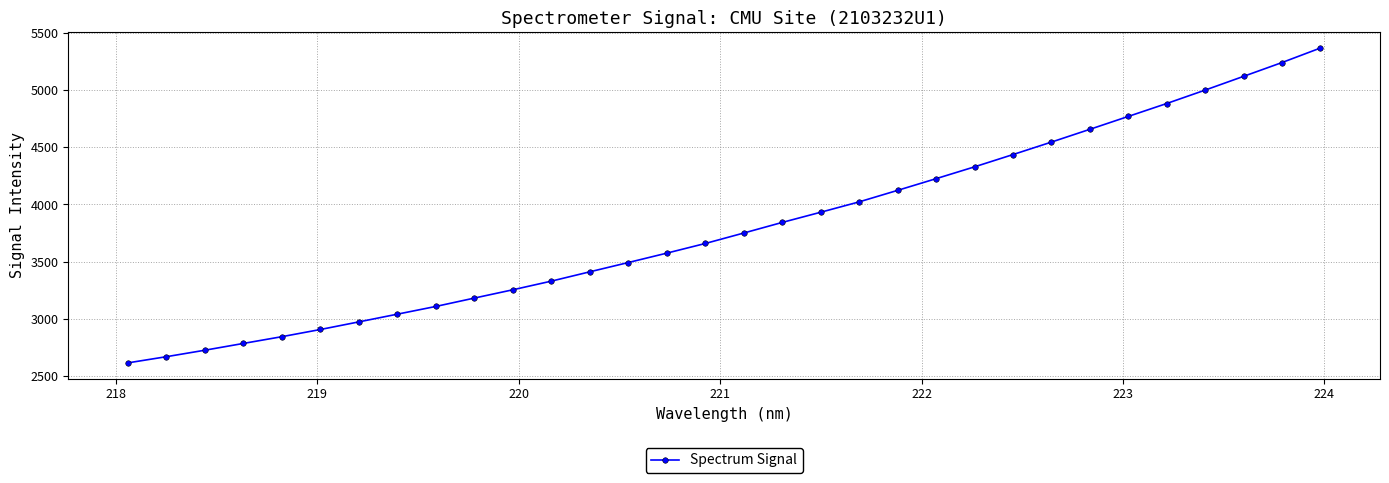

What is the value of the 22nd point from the left?

4225.1